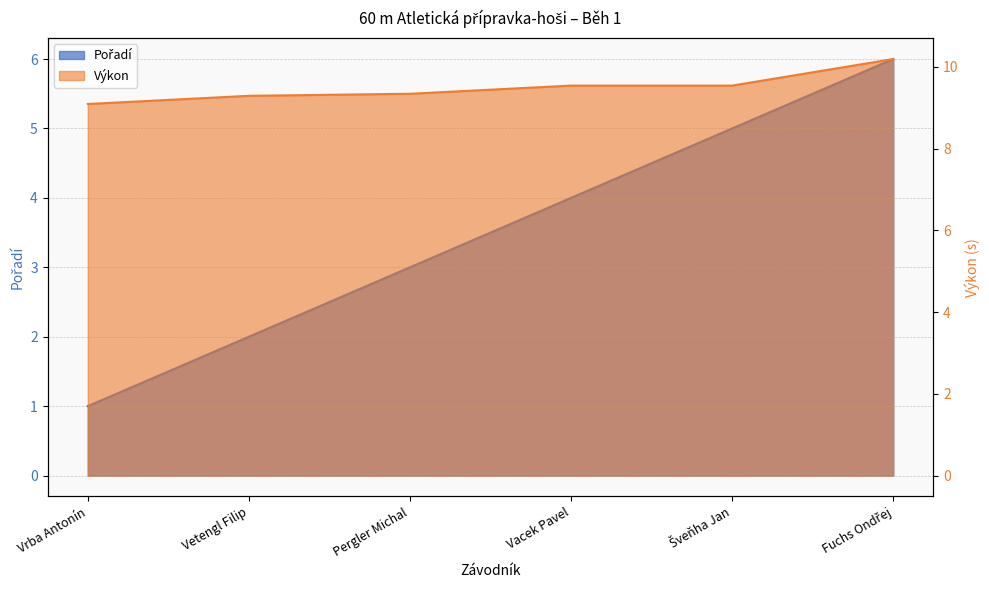

What is the average value of the Pořadí series?

3.5